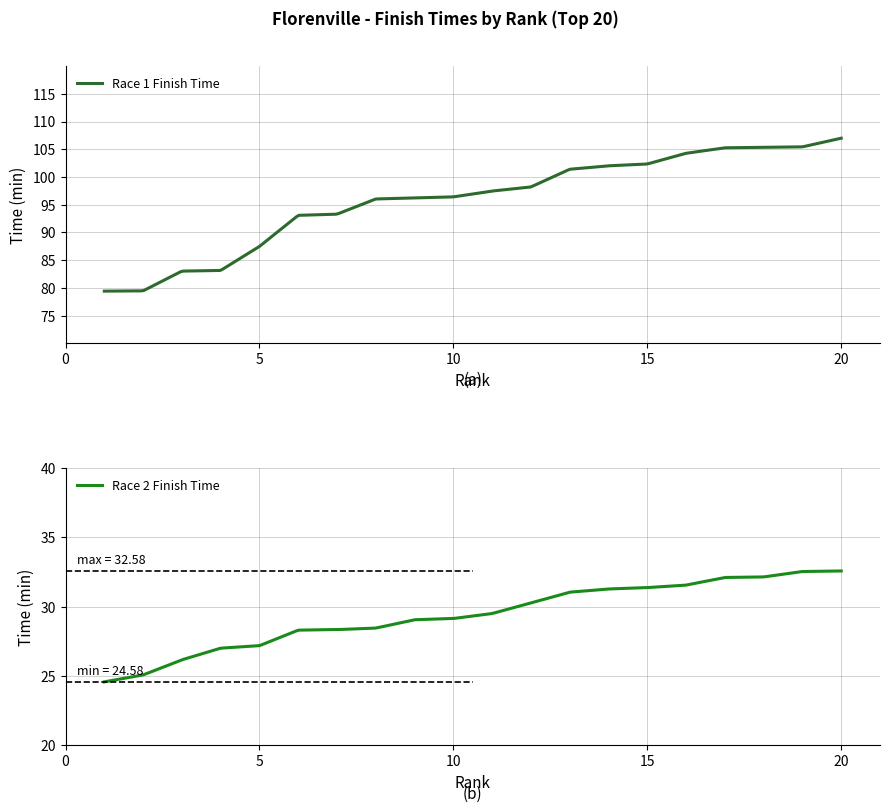

Which series changed the most between 11 and 19?

Race 1 Finish Time